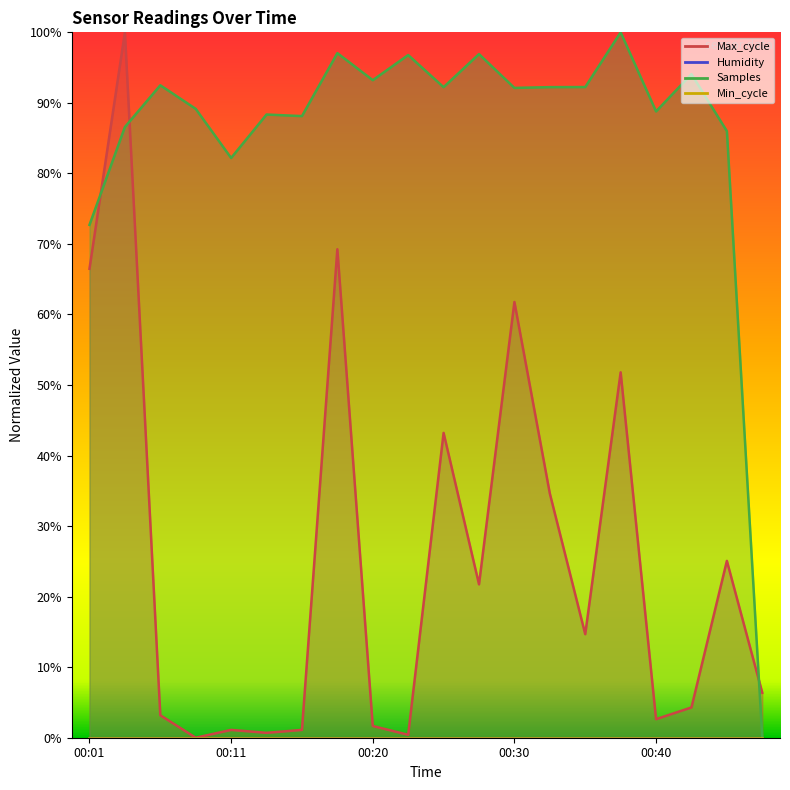

True or false: Max_cycle and Samples intersect in this chart.

True